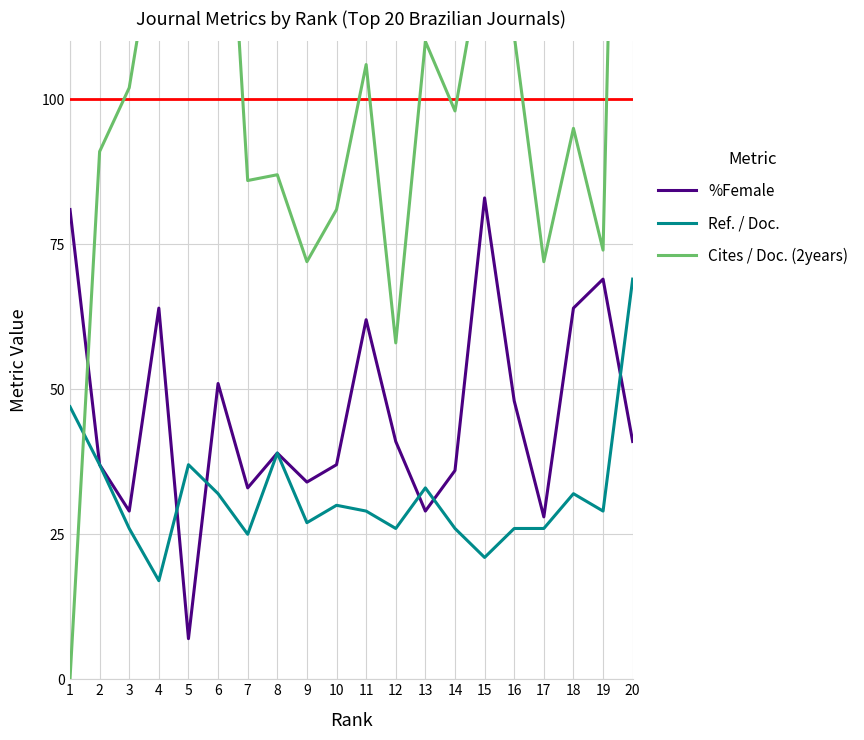

Read the Cites / Doc. (2years) value at 6.

170